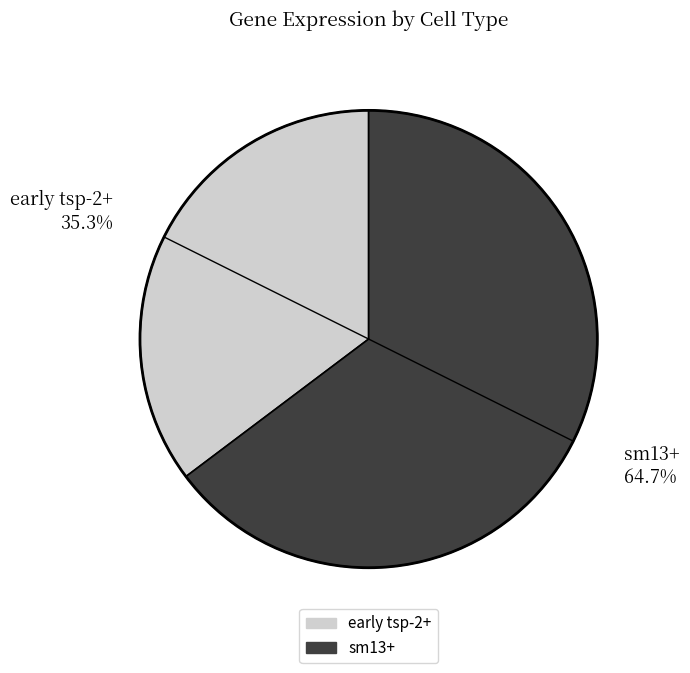

Rank the categories by value from lowest to highest.

early tsp-2+, sm13+